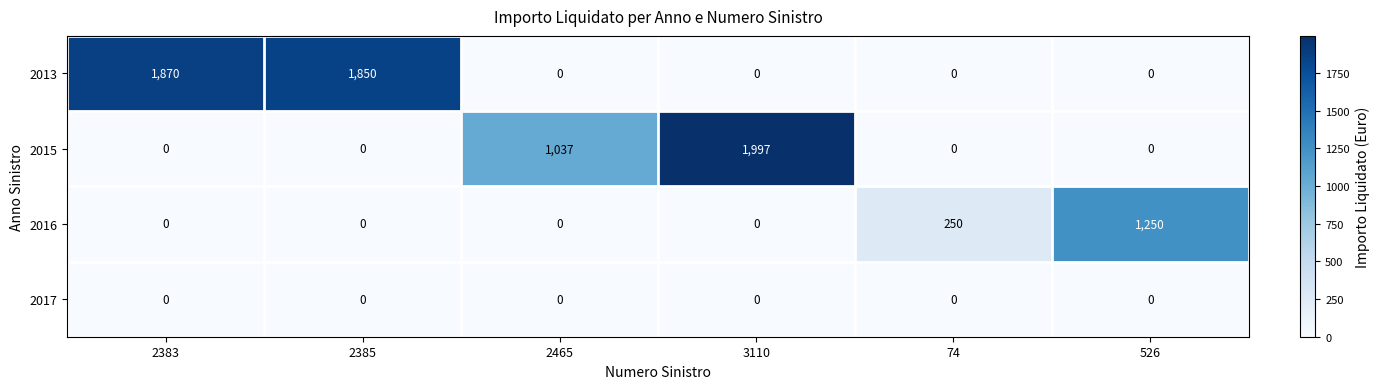

Rank the series by their average value, from lowest to highest.

2017, 2016, 2015, 2013